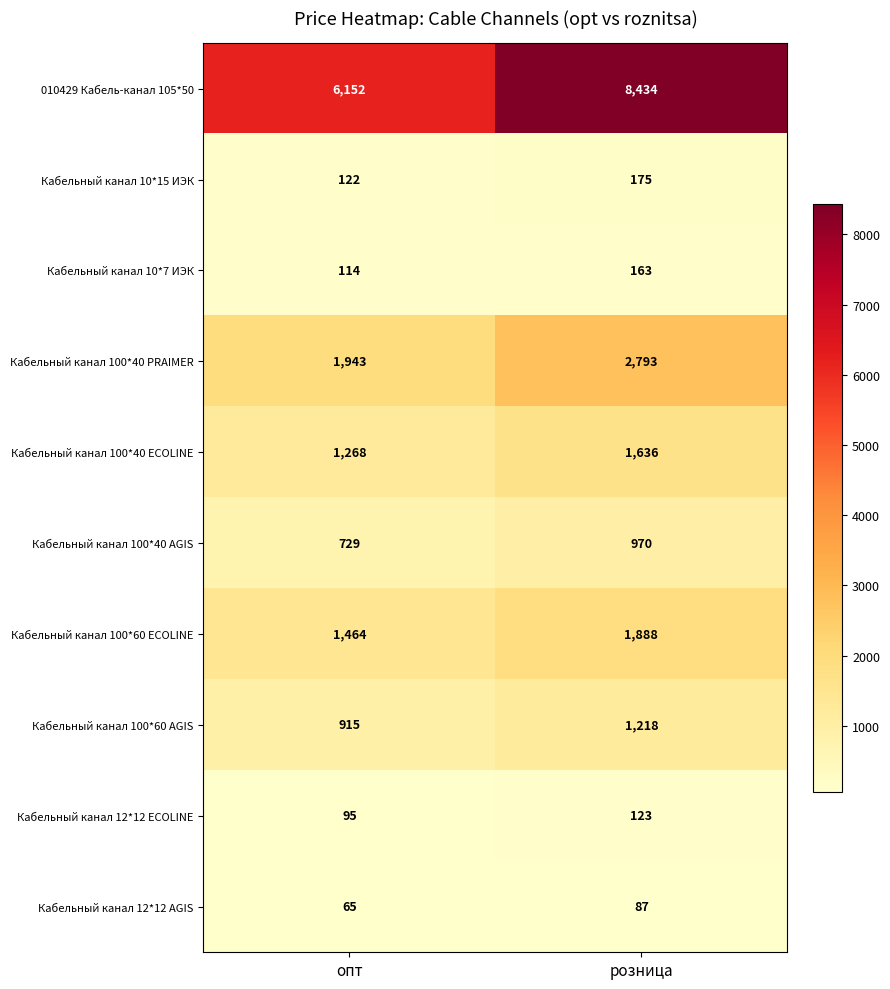

Which category has the lowest value across all series?

опт